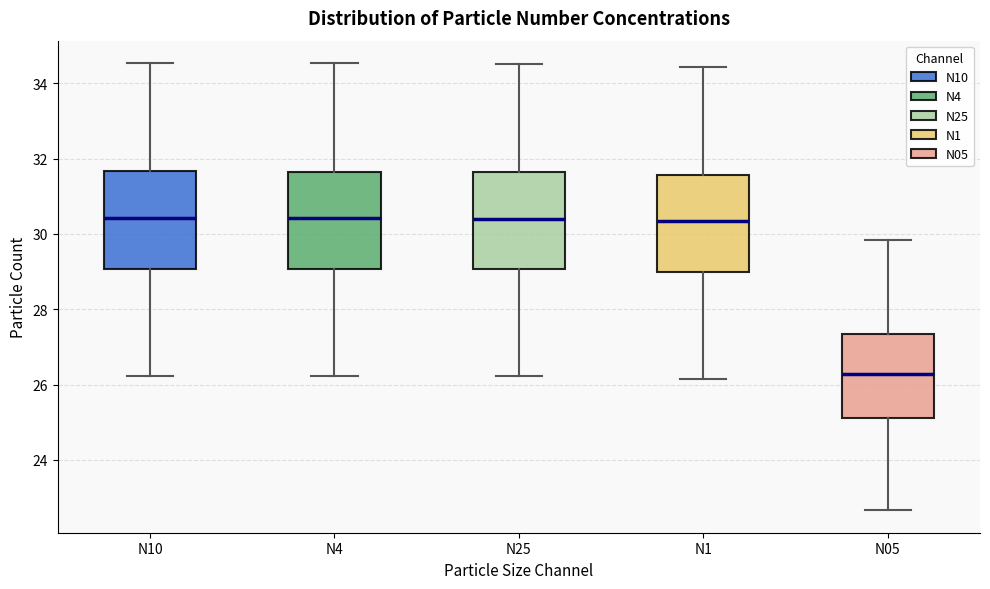

Where does the median line of the box for N4 sit on the y-axis? The values are not printed on the chart, so give them approximately, as read against the axis.

30.4